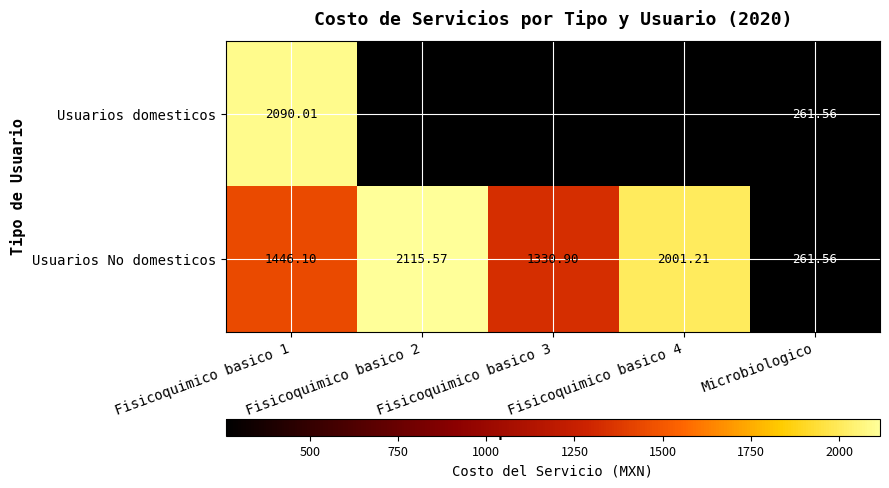

Between Fisicoquimico basico 1 and Microbiologico, which series saw the biggest shift?

Usuarios domesticos